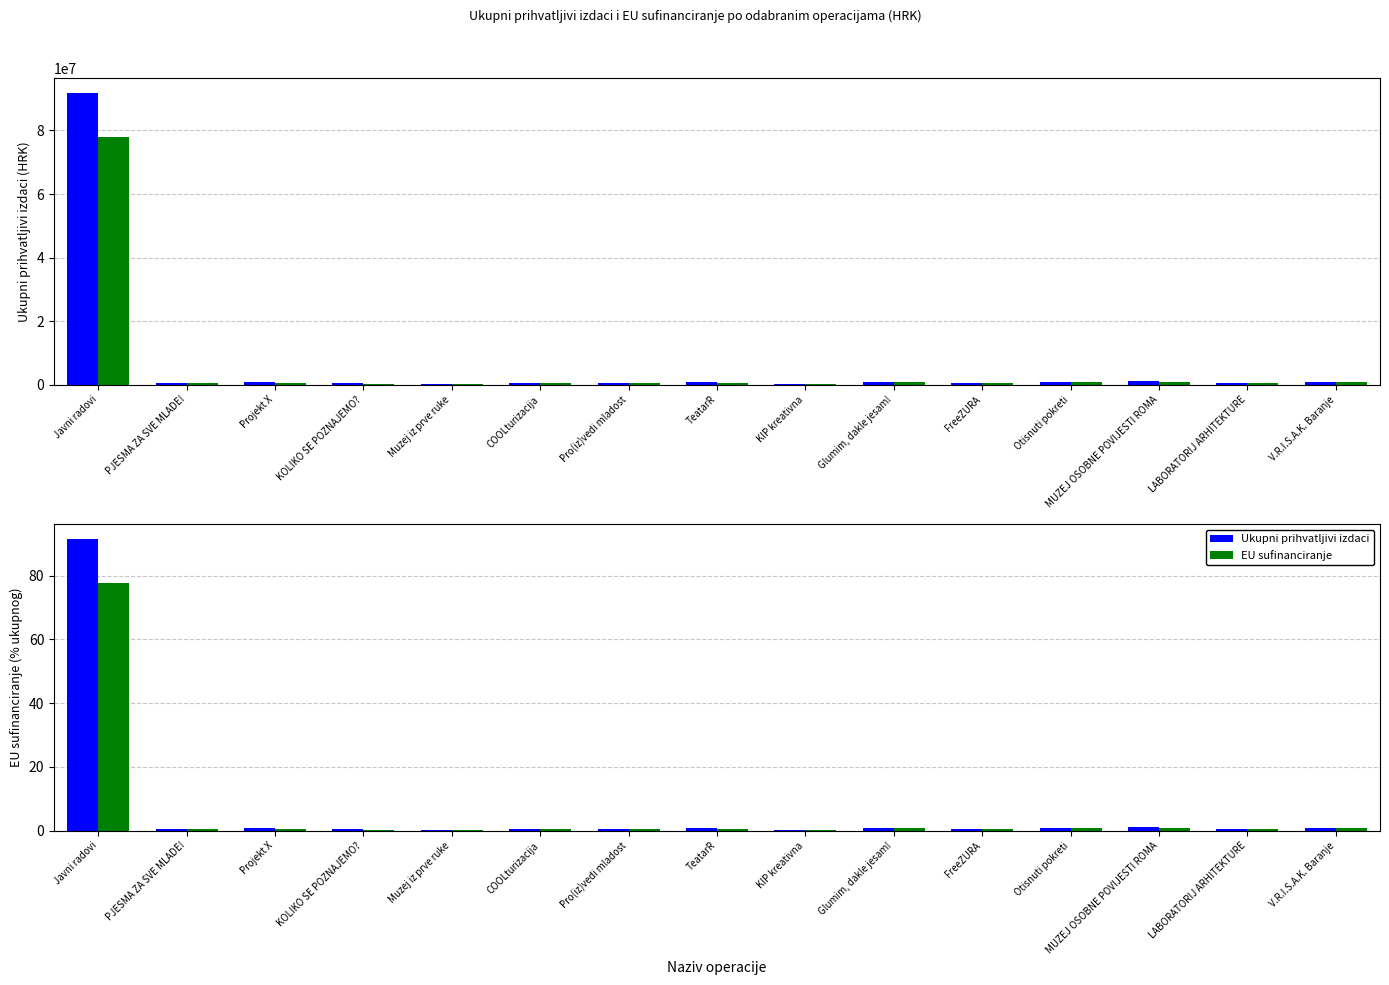

Which series has the largest total across all categories?

Ukupni prihvatljivi izdaci